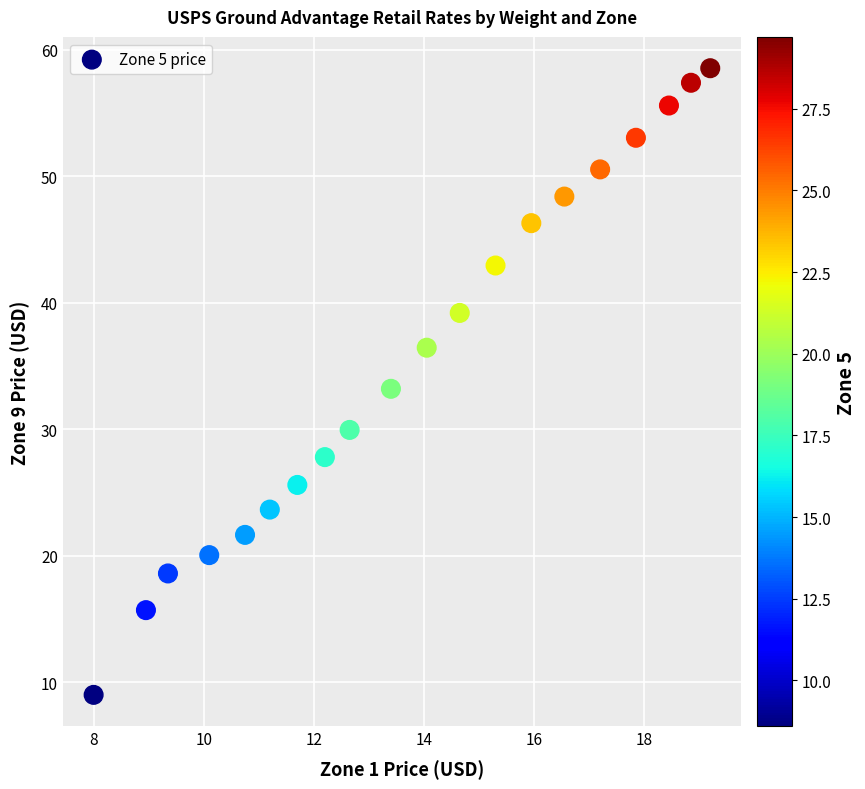

What is the range of X values (max minus min)?

11.2